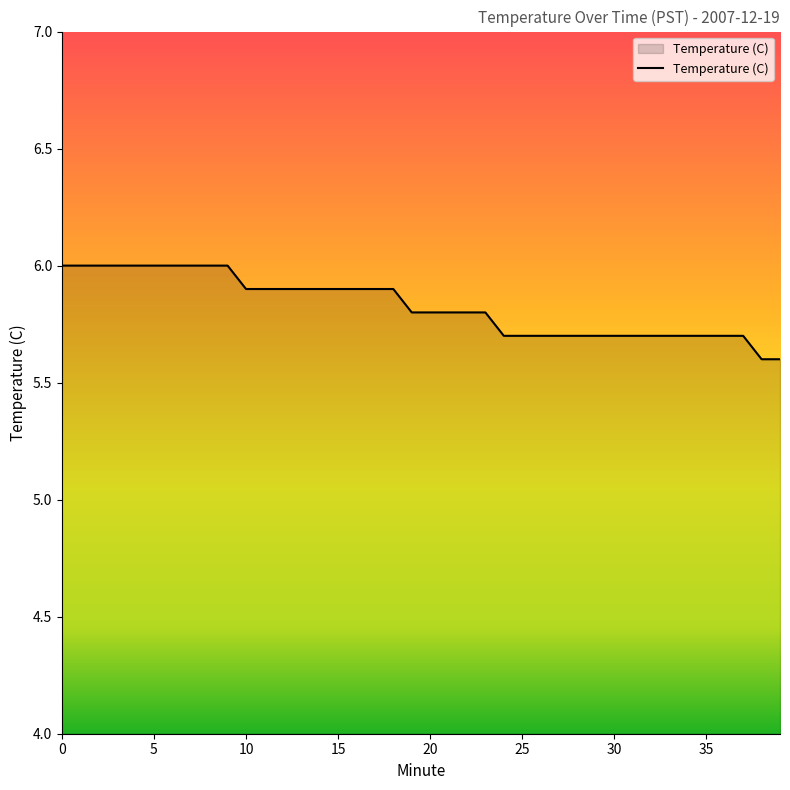

Count the values in the range 5 to 6.

40